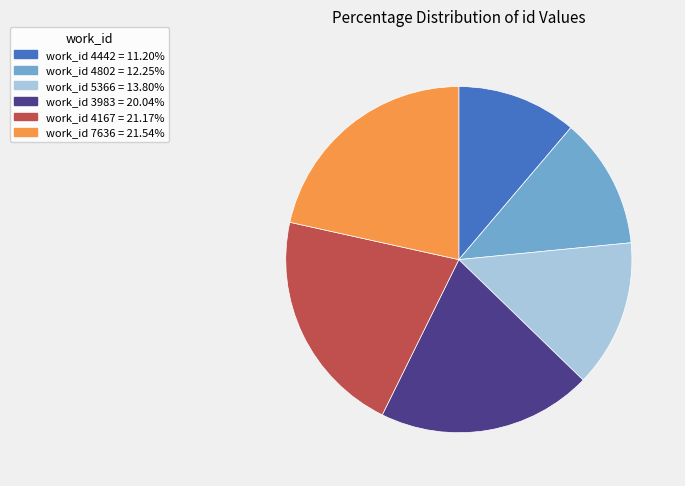

Is there any slice that represents more than half of the pie?

No